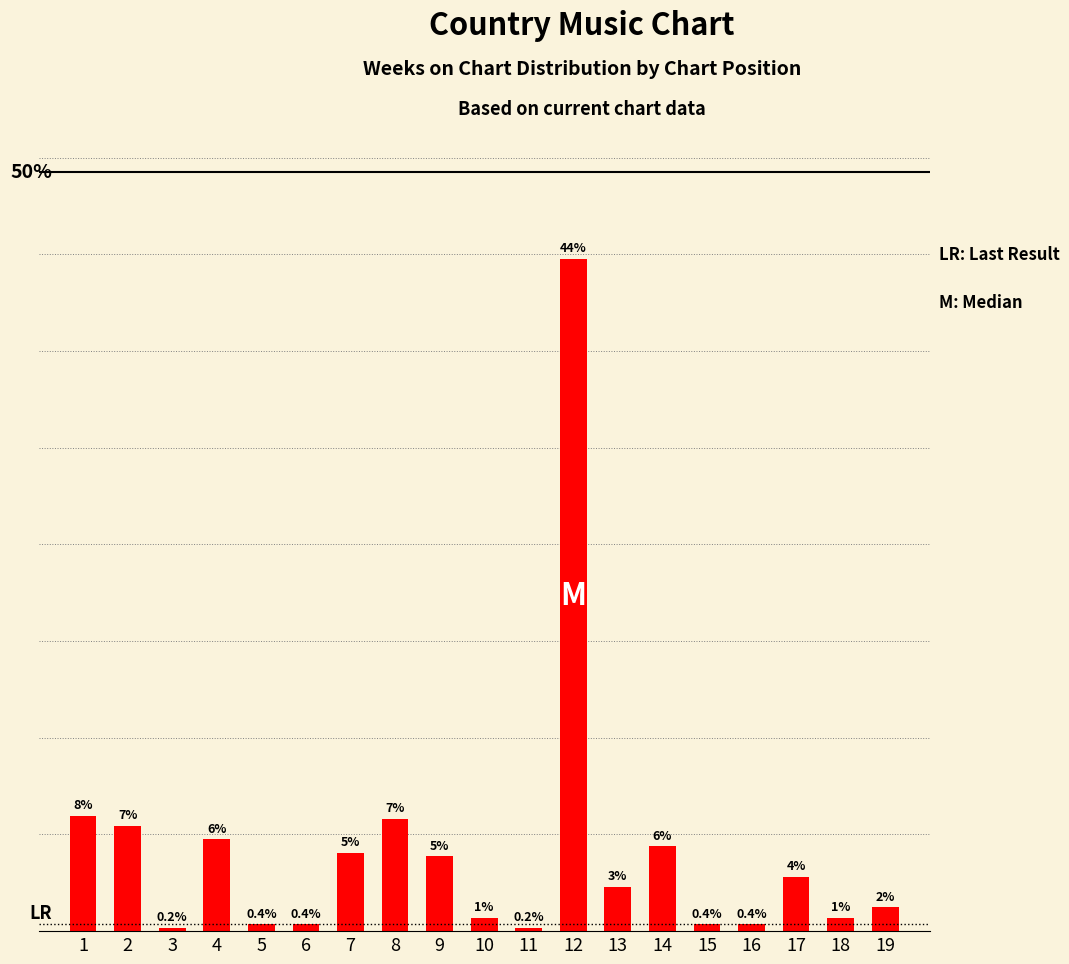

The chart shows a value of 21.3 at 12. True or false?

False